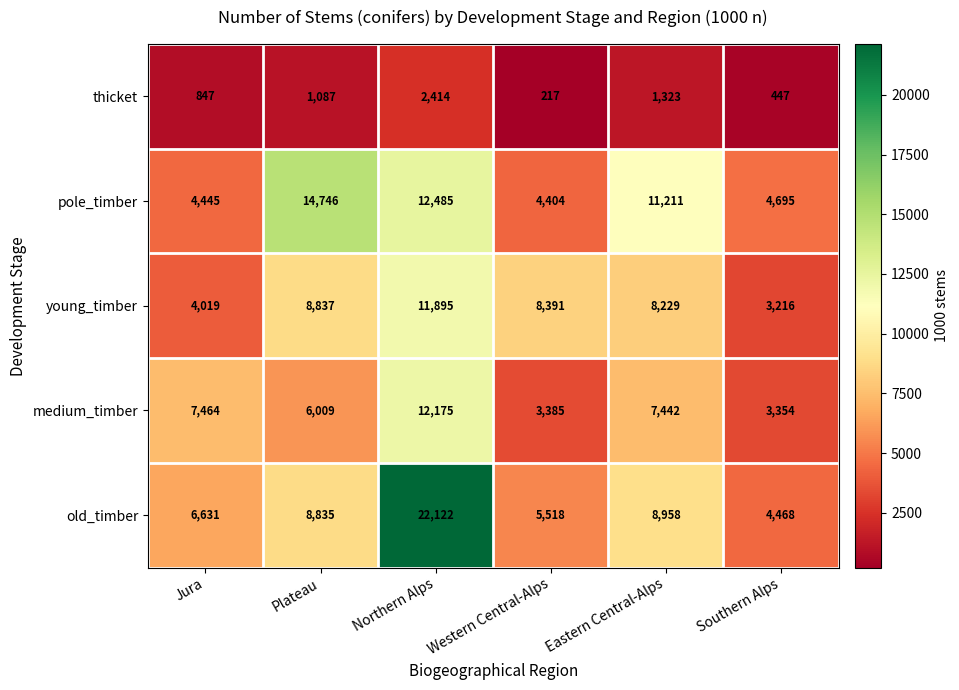

What is the spread (max minus min) of values at Northern Alps?

19708